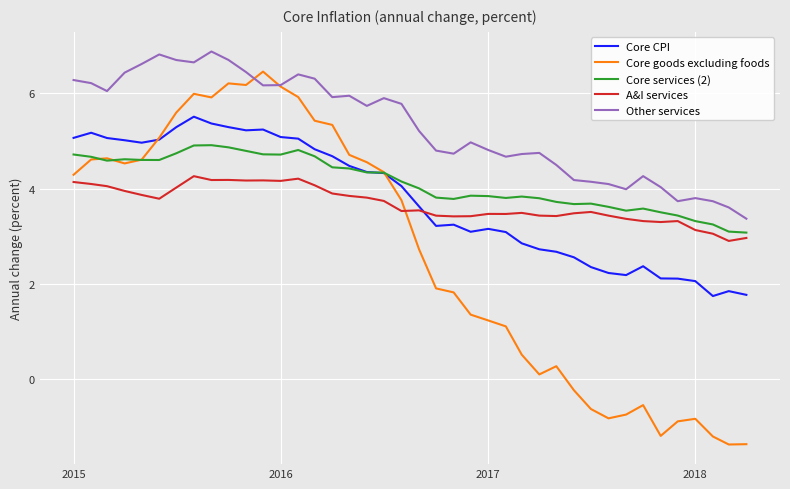

What are all the series names shown in the legend?

Core CPI, Core goods excluding foods, Core services (2), A&I services, Other services